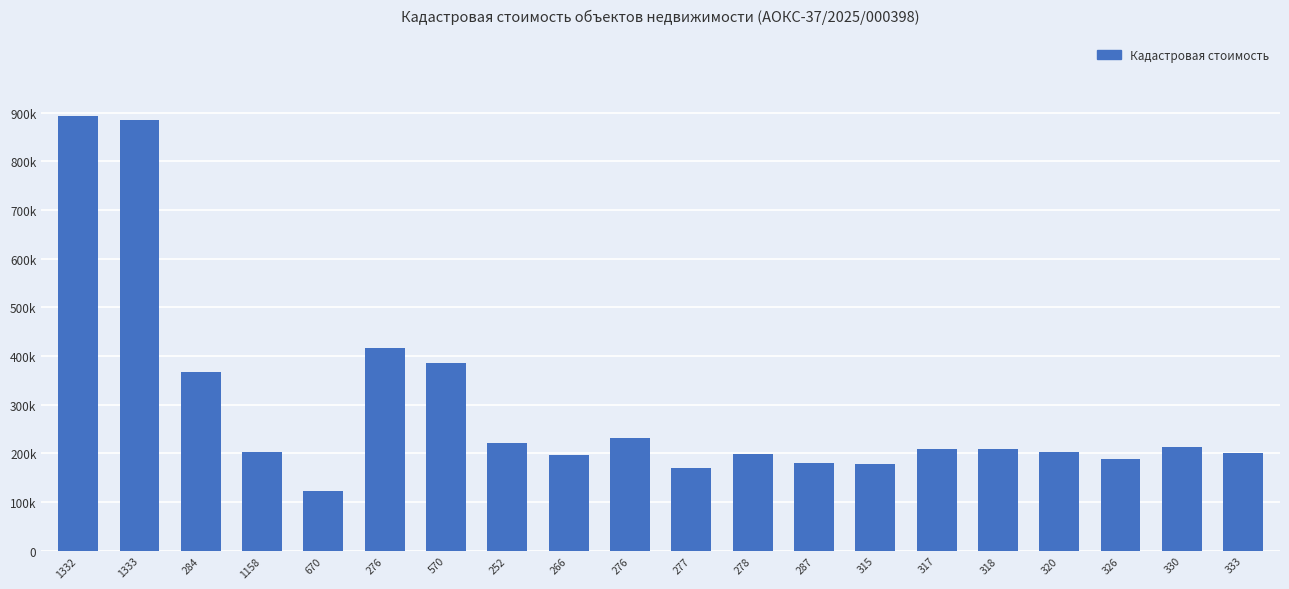

Reading left to right, extract all data points from this chart.

892907.0	885819.2	367151.5	202988.4	122967.4	416079.6	384820.4	221969.8	196988.3	232197.4	169604.9	198406.8	179858.9	179080.3	208443.0	208443.0	203810.9	189202.2	213550.2	200722.9